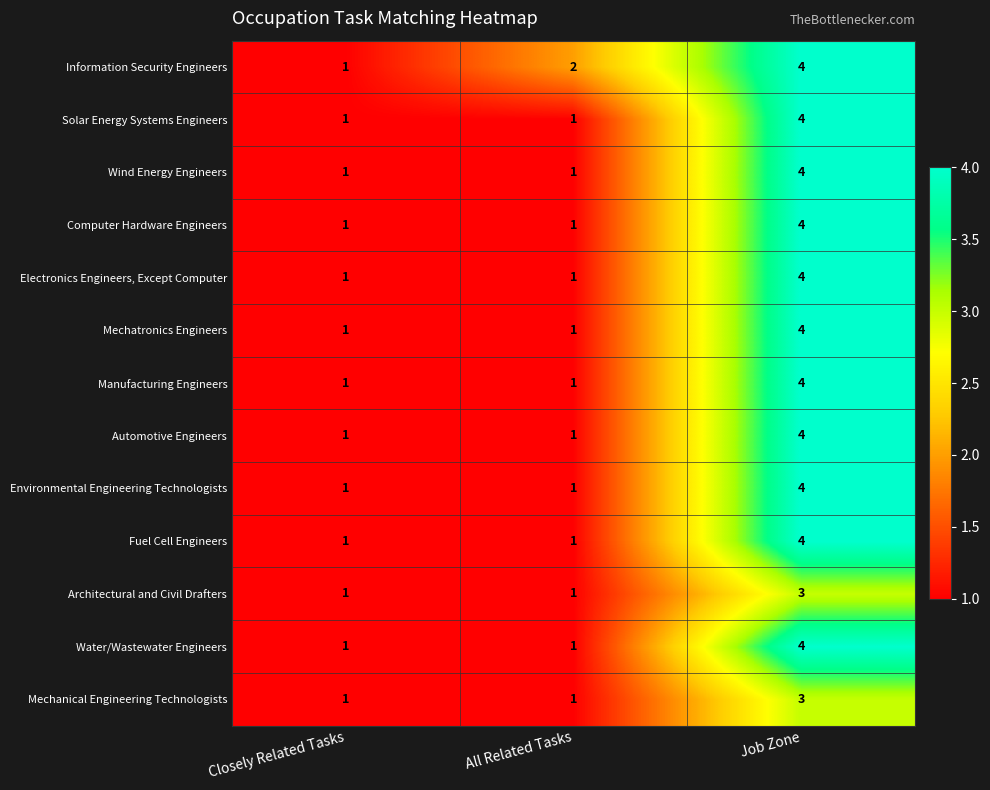

True or false: Computer Hardware Engineers has a value of 1 at Closely Related Tasks.

True